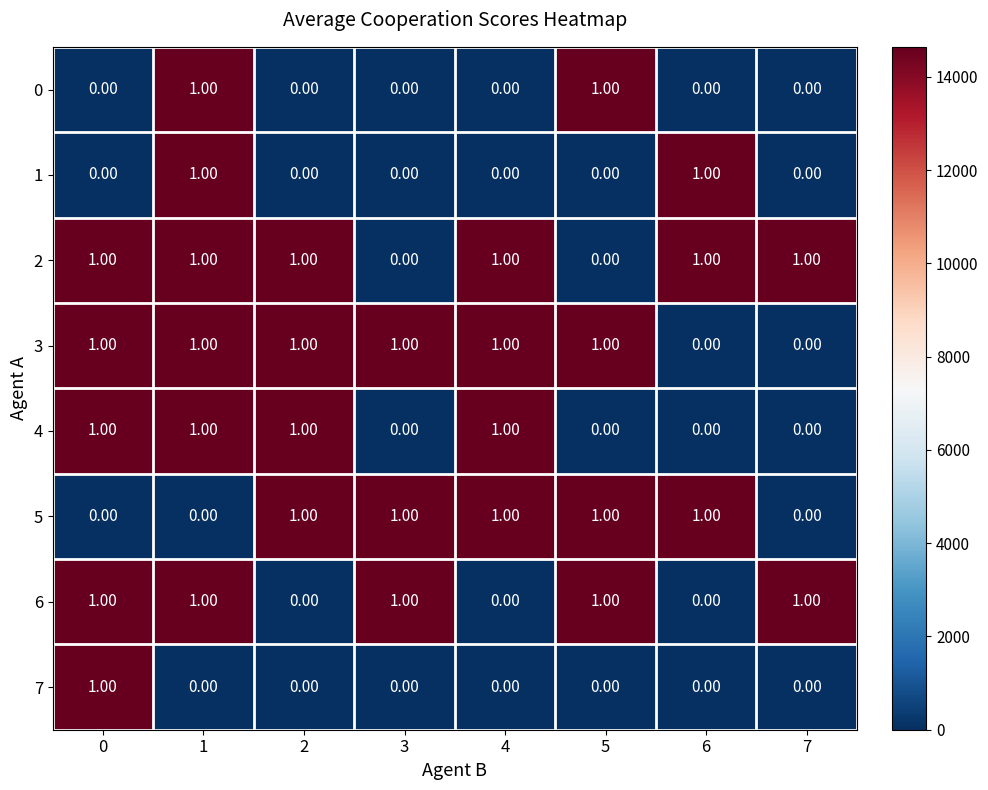

What is the sum of all 6 values?

5